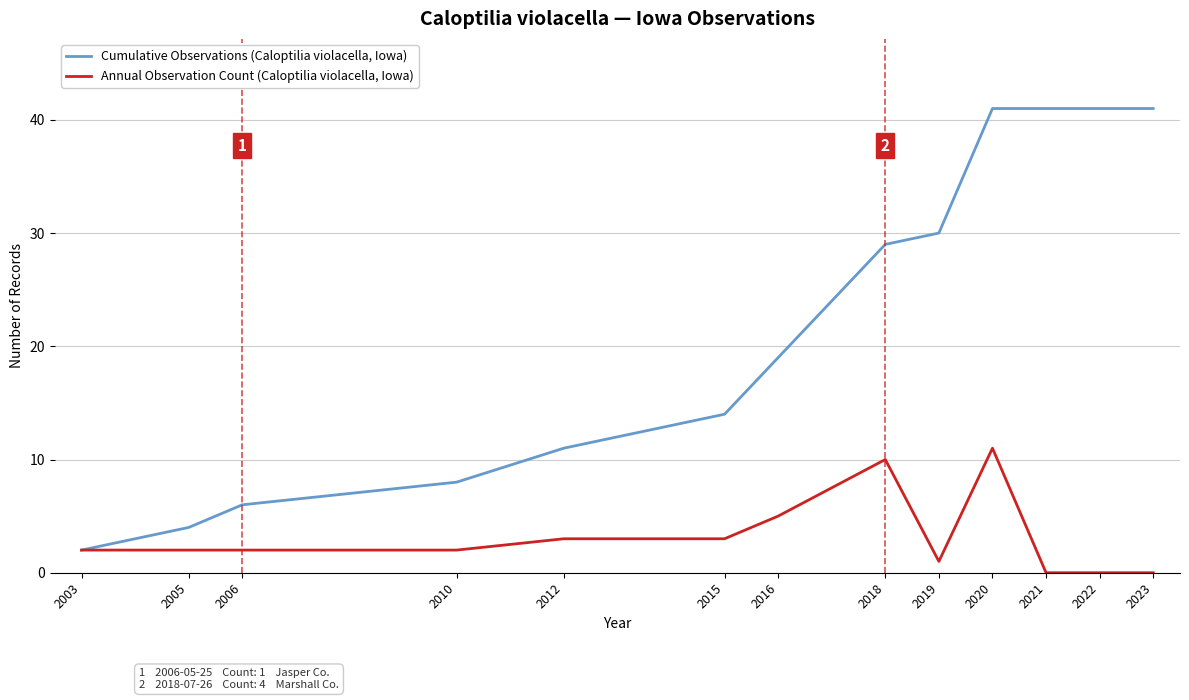

What is the maximum value shown in the chart?

41